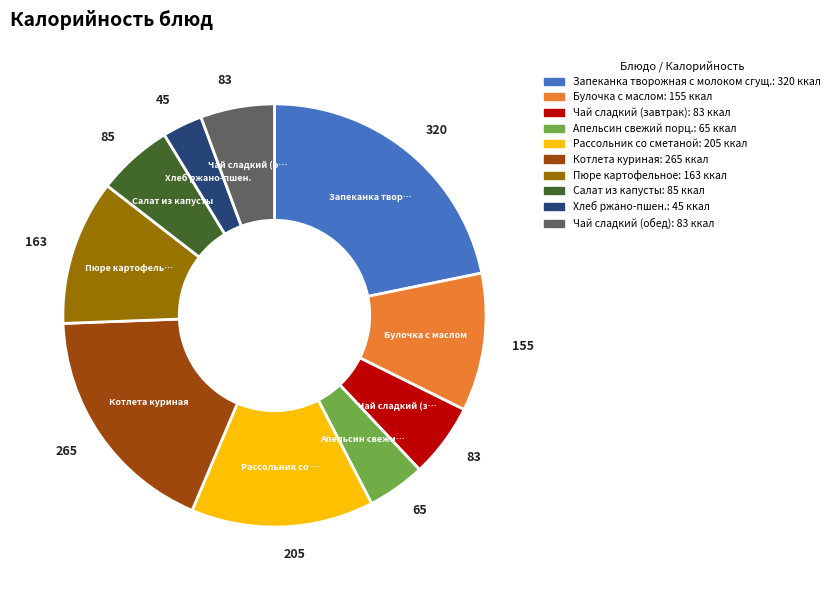

Is it true that Булочка с маслом is 1% of the pie?

False